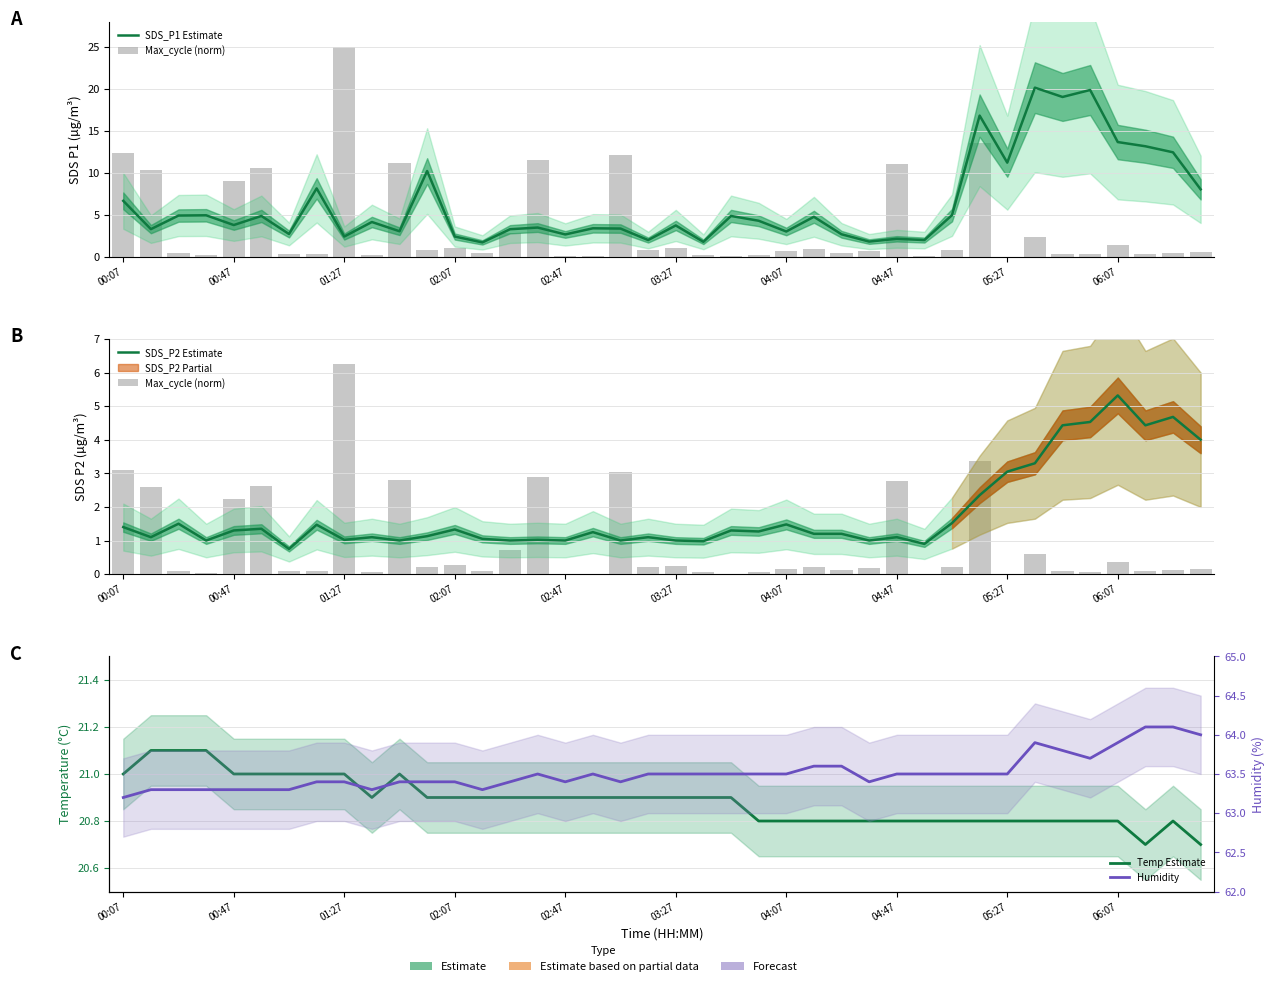

What is the average value of the Humidity series?

63.5